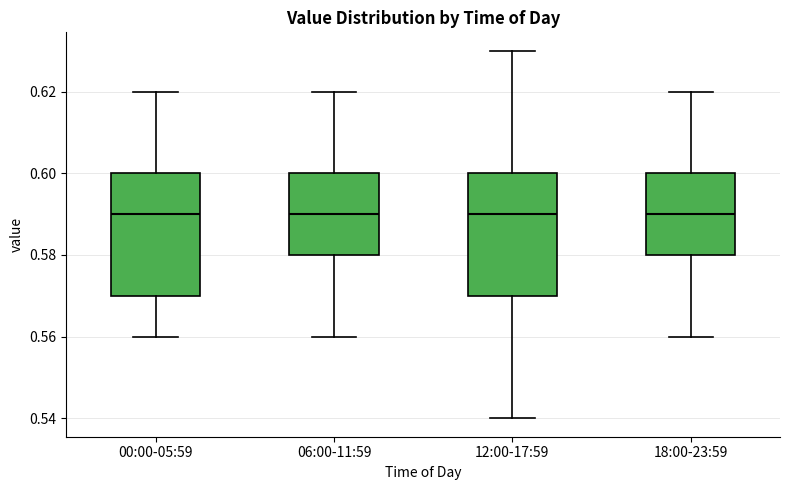

Reading left to right, read every box against the y-axis: the position of its median line, the range the box covers, and the ends of its whiskers. The values are not printed on the chart, so give them approximately, as read against the axis.

00:00-05:59: median 0.59, box 0.57 to 0.60, whiskers 0.56 to 0.62
06:00-11:59: median 0.59, box 0.58 to 0.60, whiskers 0.56 to 0.62
12:00-17:59: median 0.59, box 0.57 to 0.60, whiskers 0.54 to 0.63
18:00-23:59: median 0.59, box 0.58 to 0.60, whiskers 0.56 to 0.62